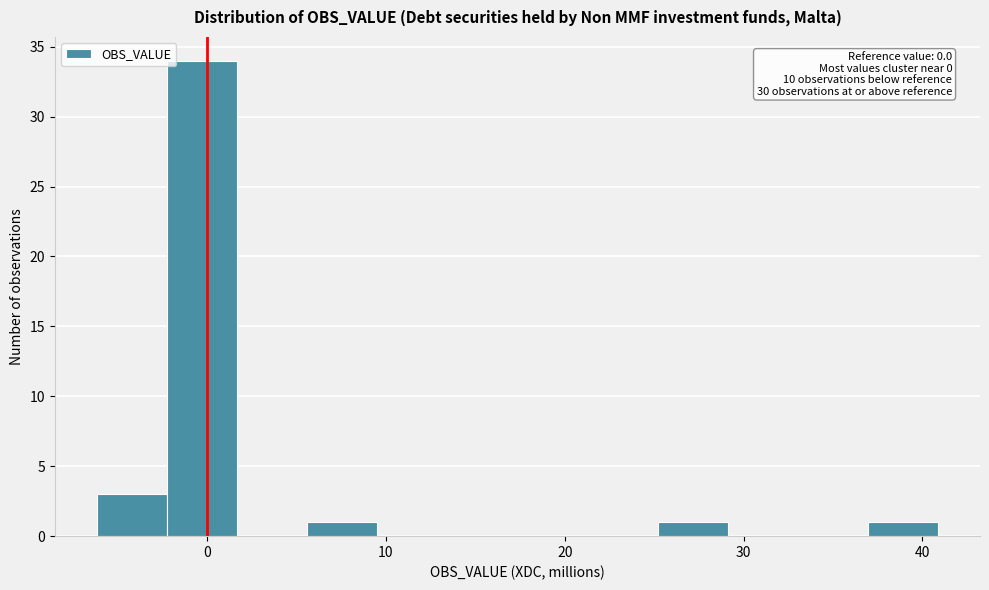

Read against the x-axis, roughly where is the centre of the tallest bar?

0